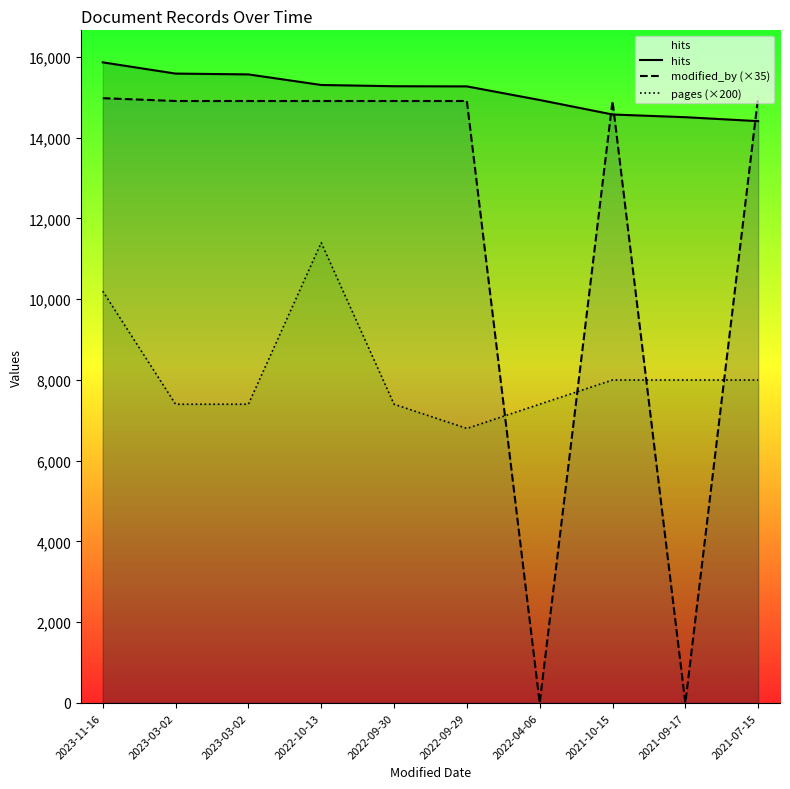

Is the value of modified_by (×35) at 2021-07-15 greater than the value of pages (×200) at 2023-11-16?

Yes